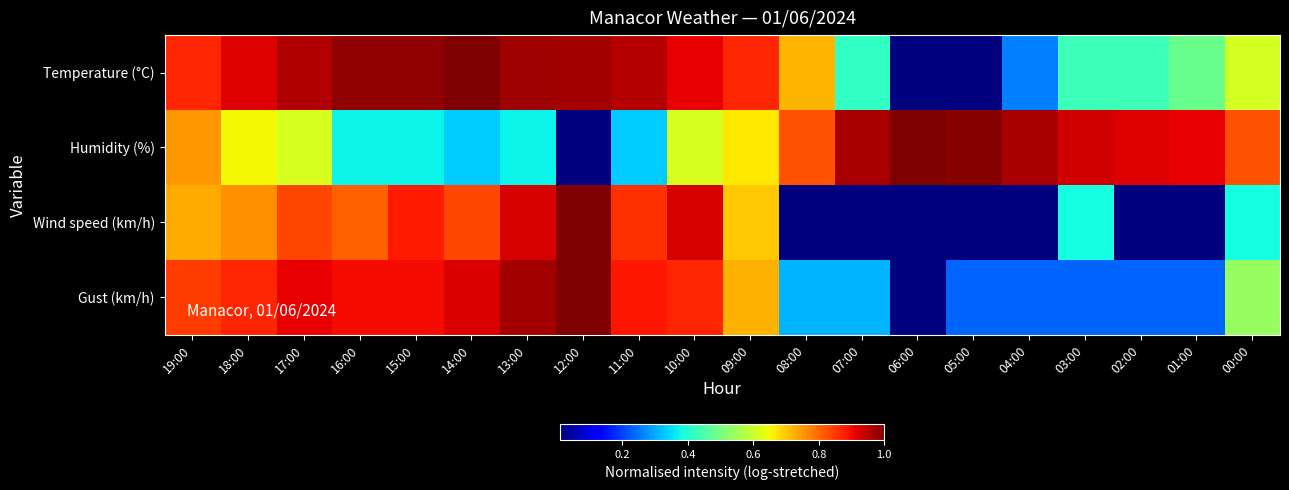

Which category has the lowest value across all series?

06:00